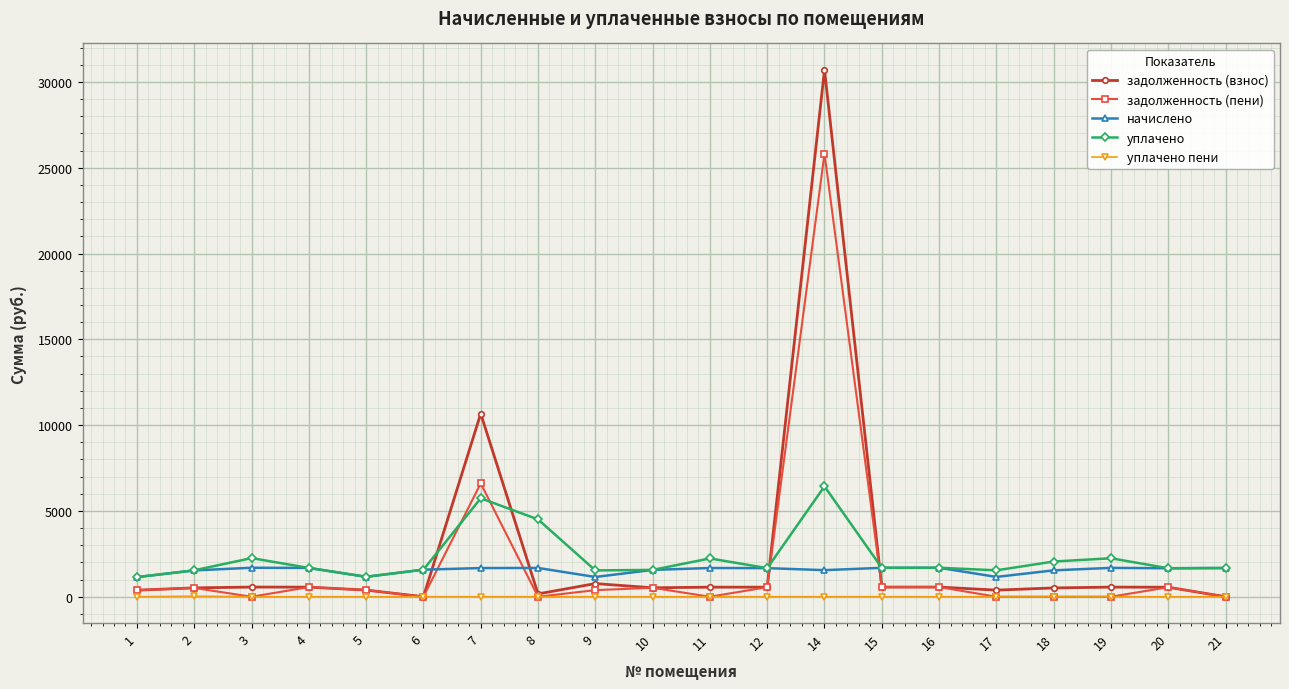

How many intersections are there between задолженность (взнос) and начислено?

4